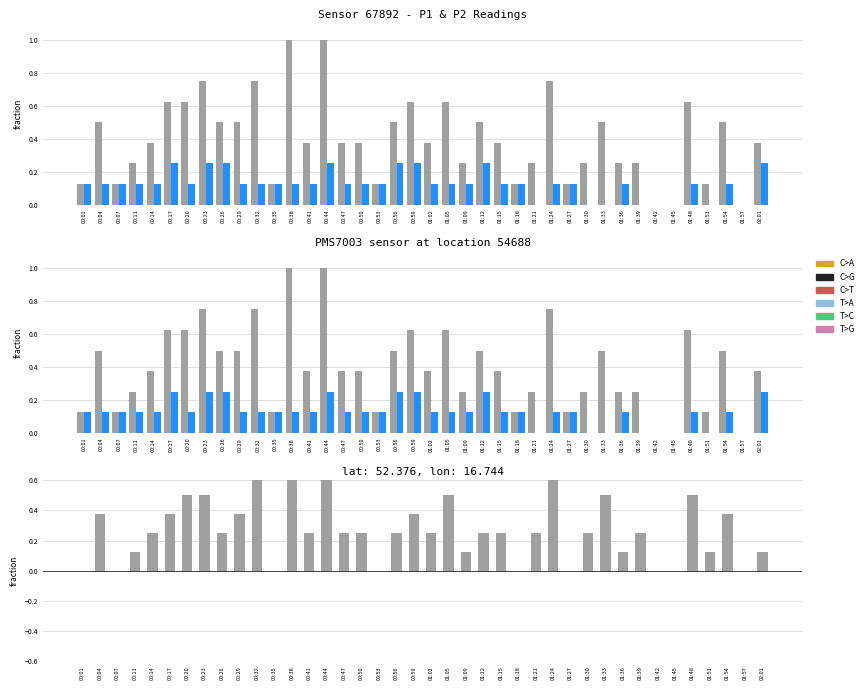

Count the P2 values in the range 0 to 1.

40